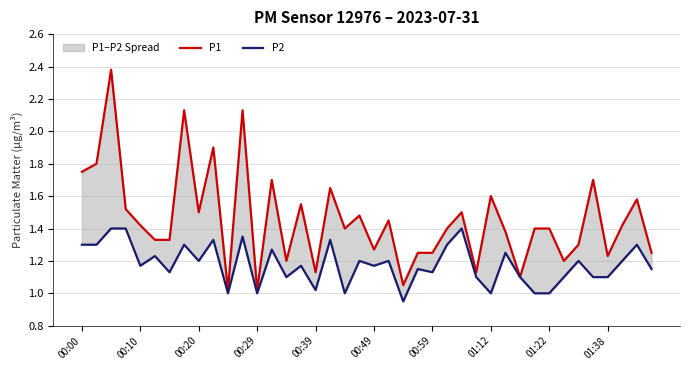

True or false: P1 and P2 intersect in this chart.

False